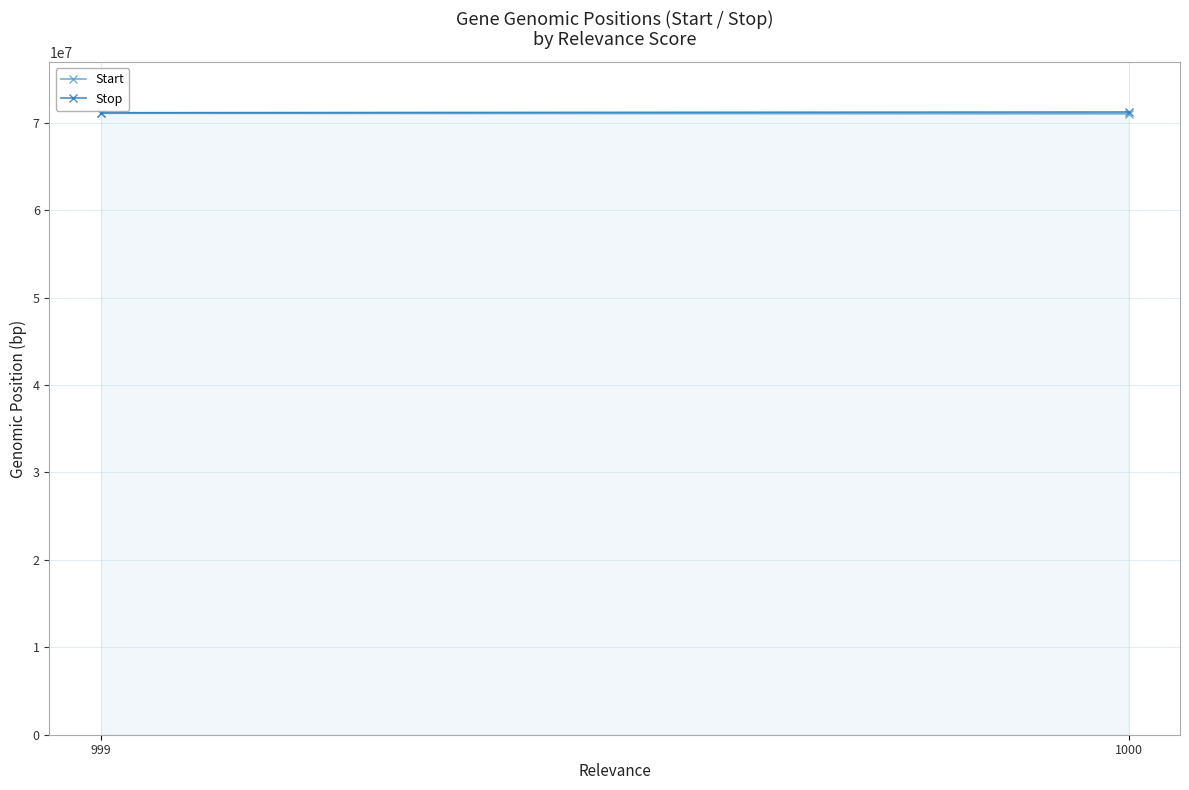

Which category has the highest value in the Start series?

999